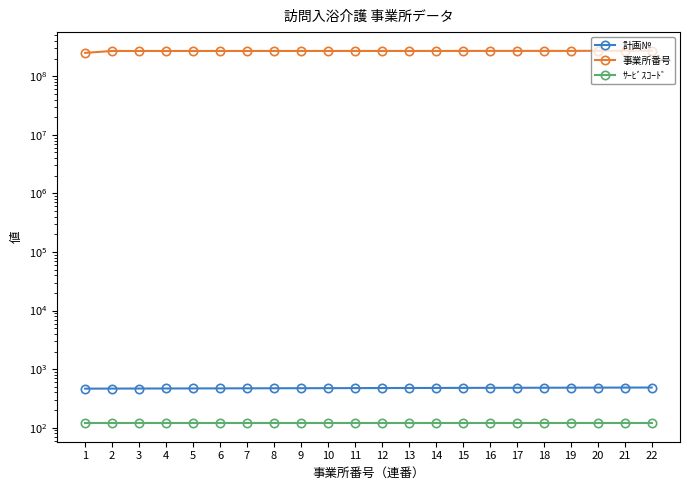

Which category has the lowest value in the 計画№ series?

1